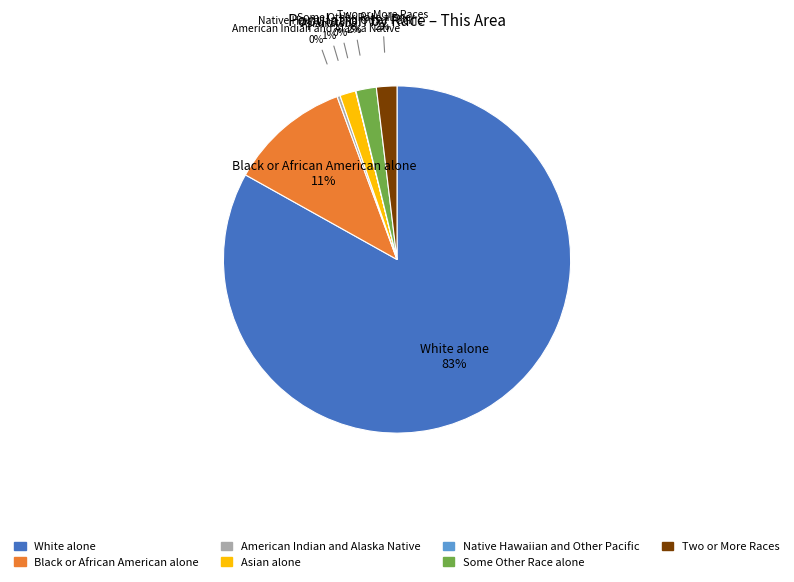

To the nearest percent, what is the difference between the American Indian and Alaska Native and Asian alone slice percentages?

1%